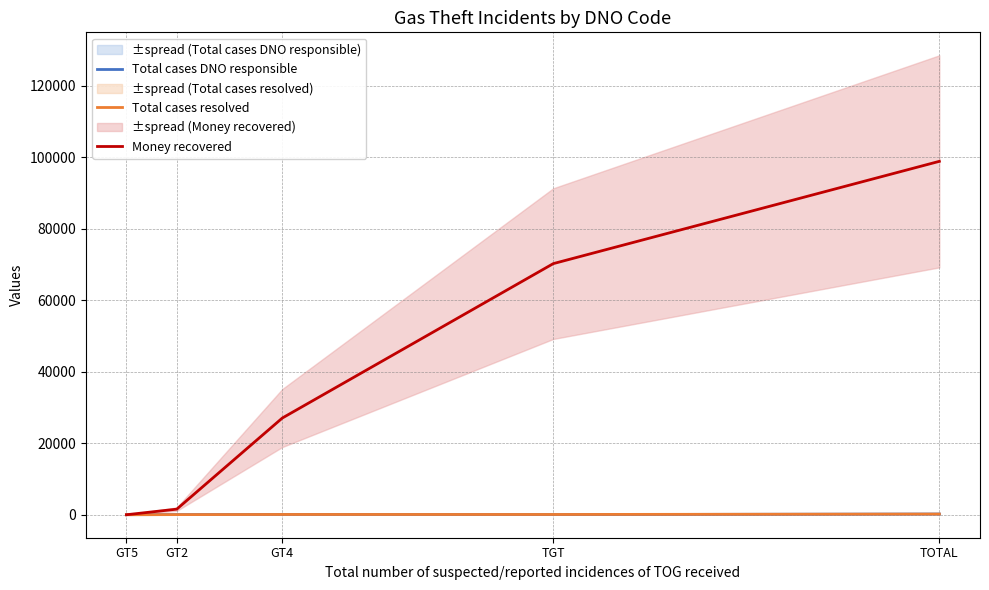

What is the spread (max minus min) of values at GT4?

26984.4